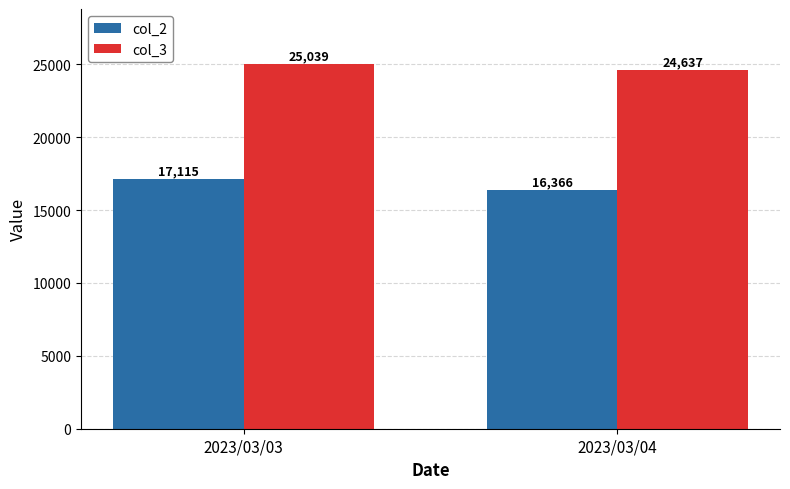

What are all the series names shown in the legend?

col_2, col_3